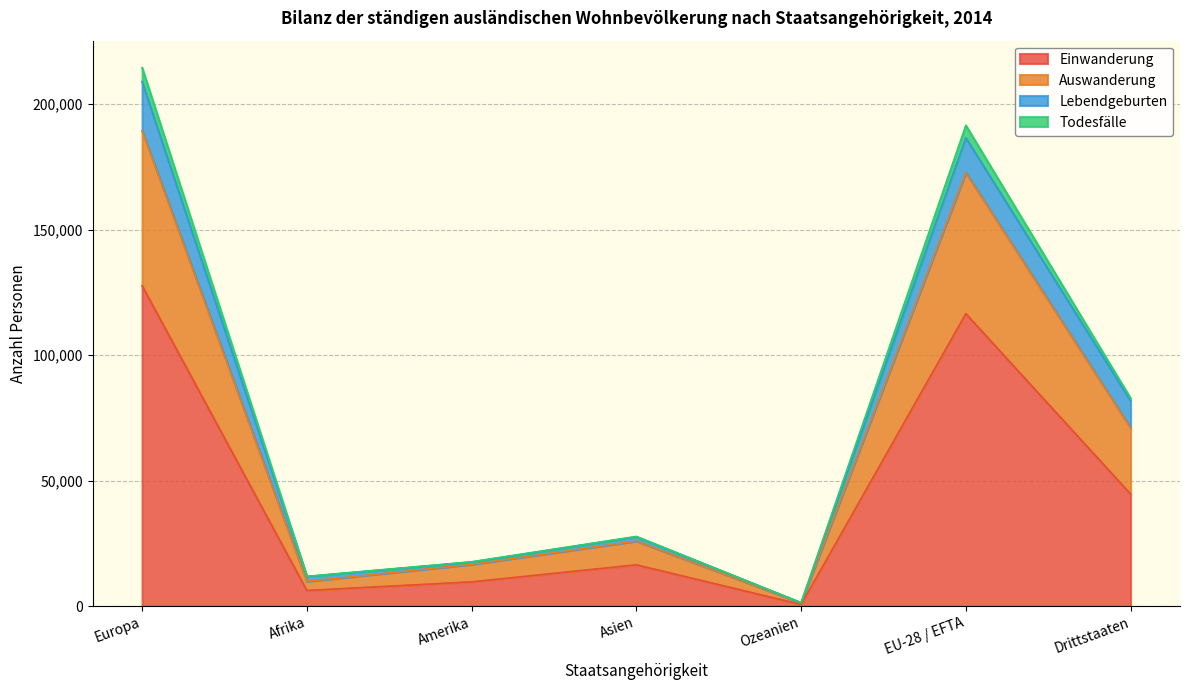

At which category is the sum across all series the highest?

Europa